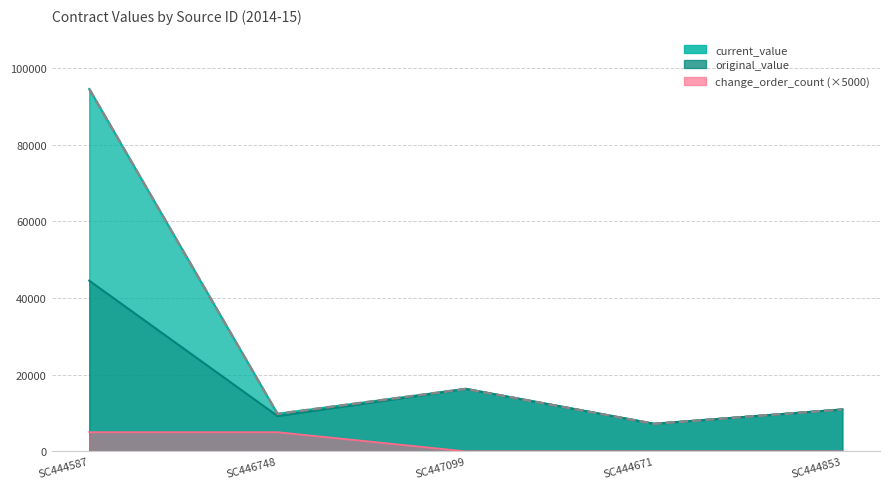

Where is current_value nearest to the value 50835?

SC447099